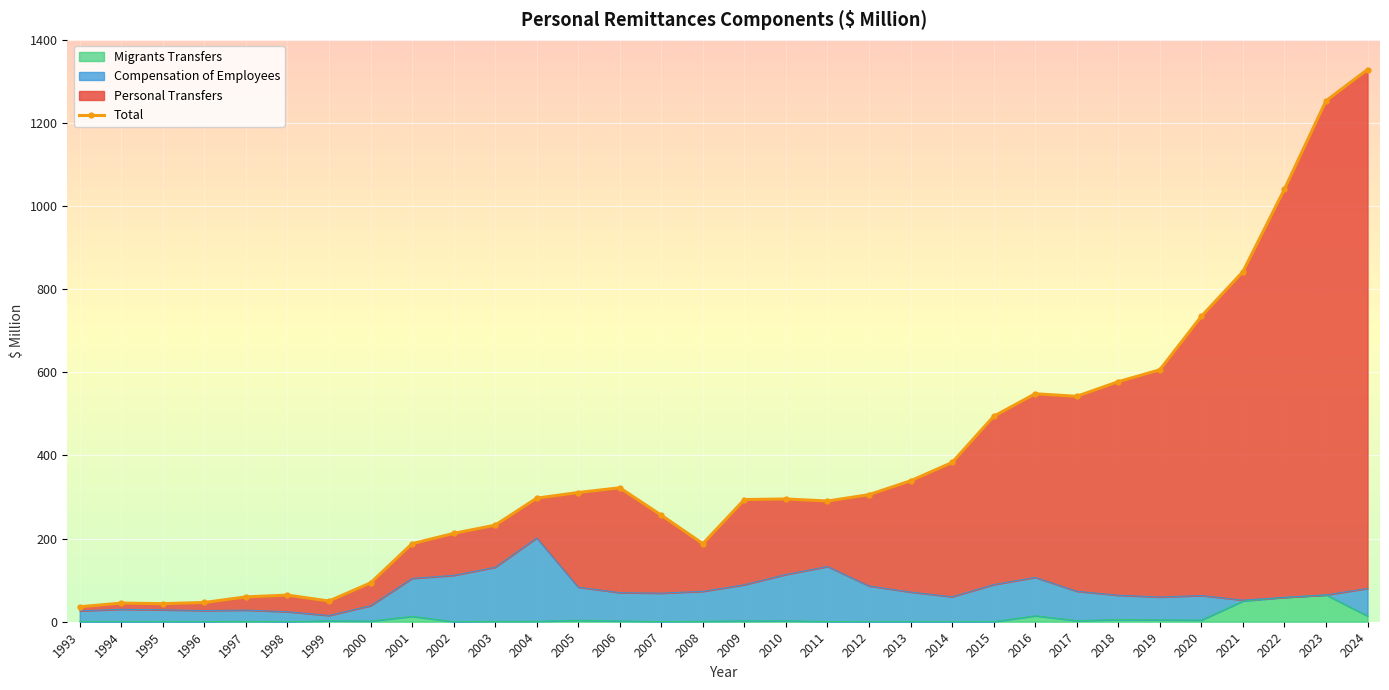

How many lines are shown in the chart?

1